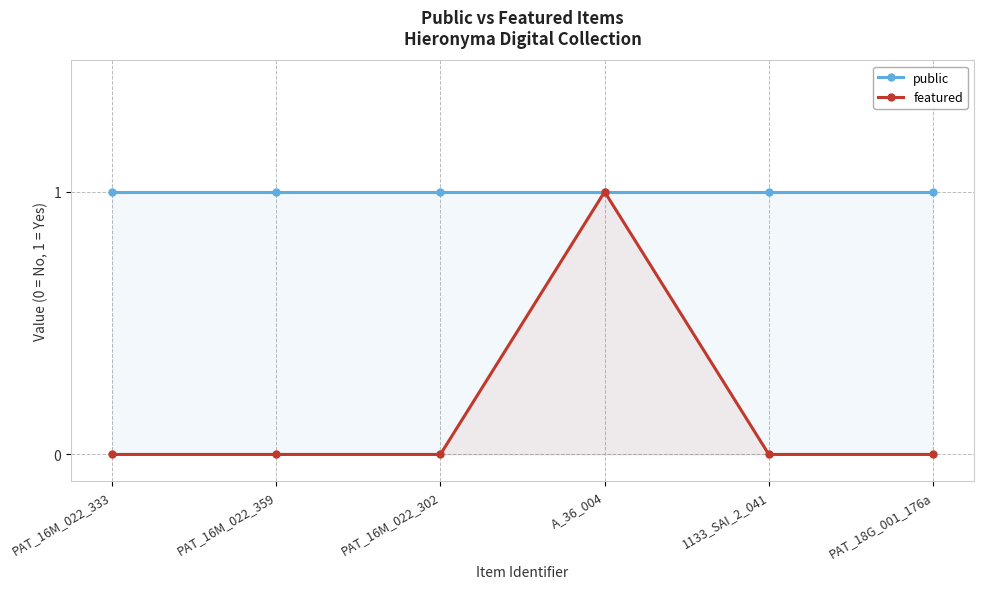

Is it true that featured equals 0 at PAT_18G_001_176a?

True